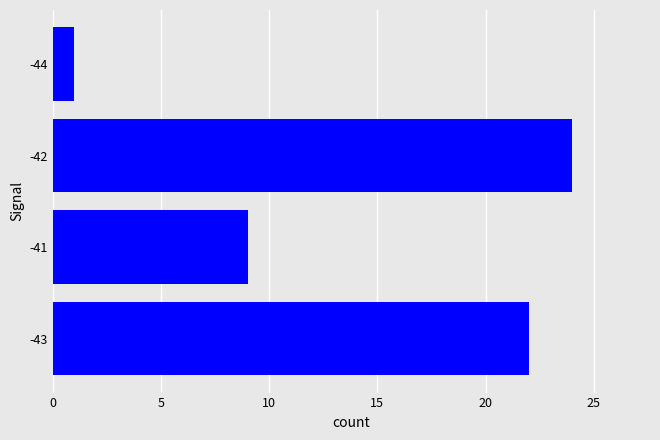

At which label is the value closest to 12?

-41